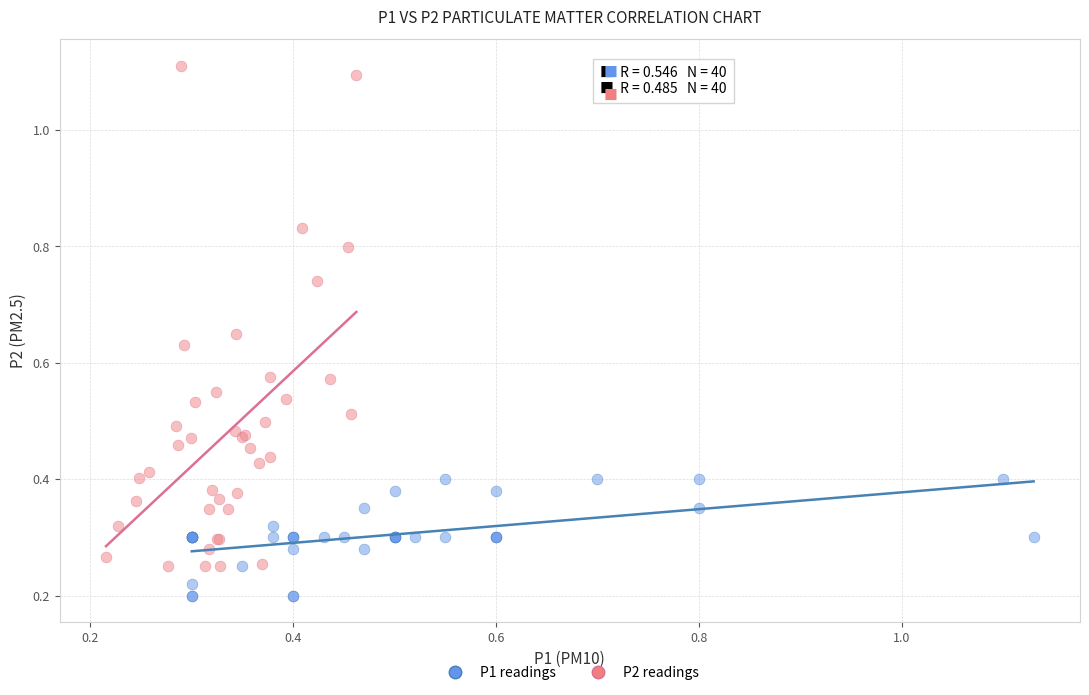

Which series has the widest spread of Y values?

P2 readings